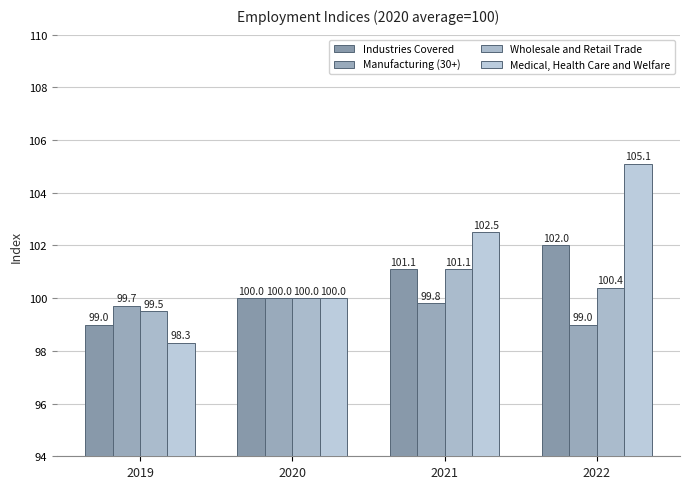

What is the difference between the Wholesale and Retail Trade values at 2021 and 2019?

1.6